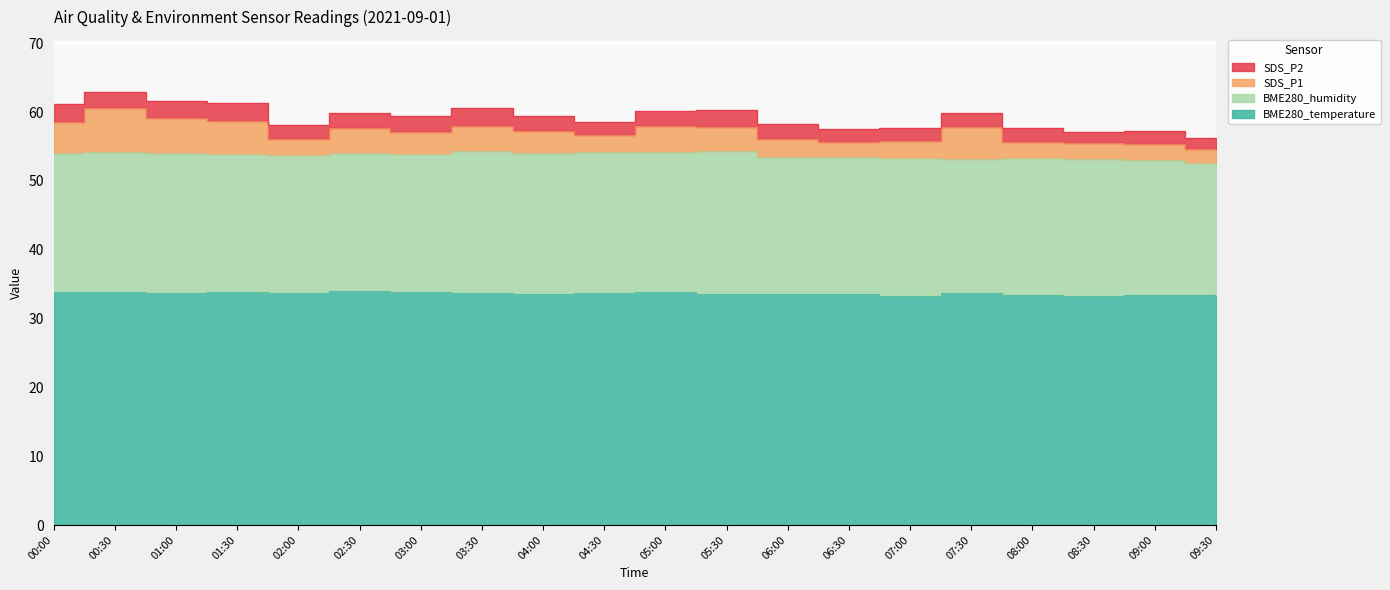

How many lines are shown in the chart?

4